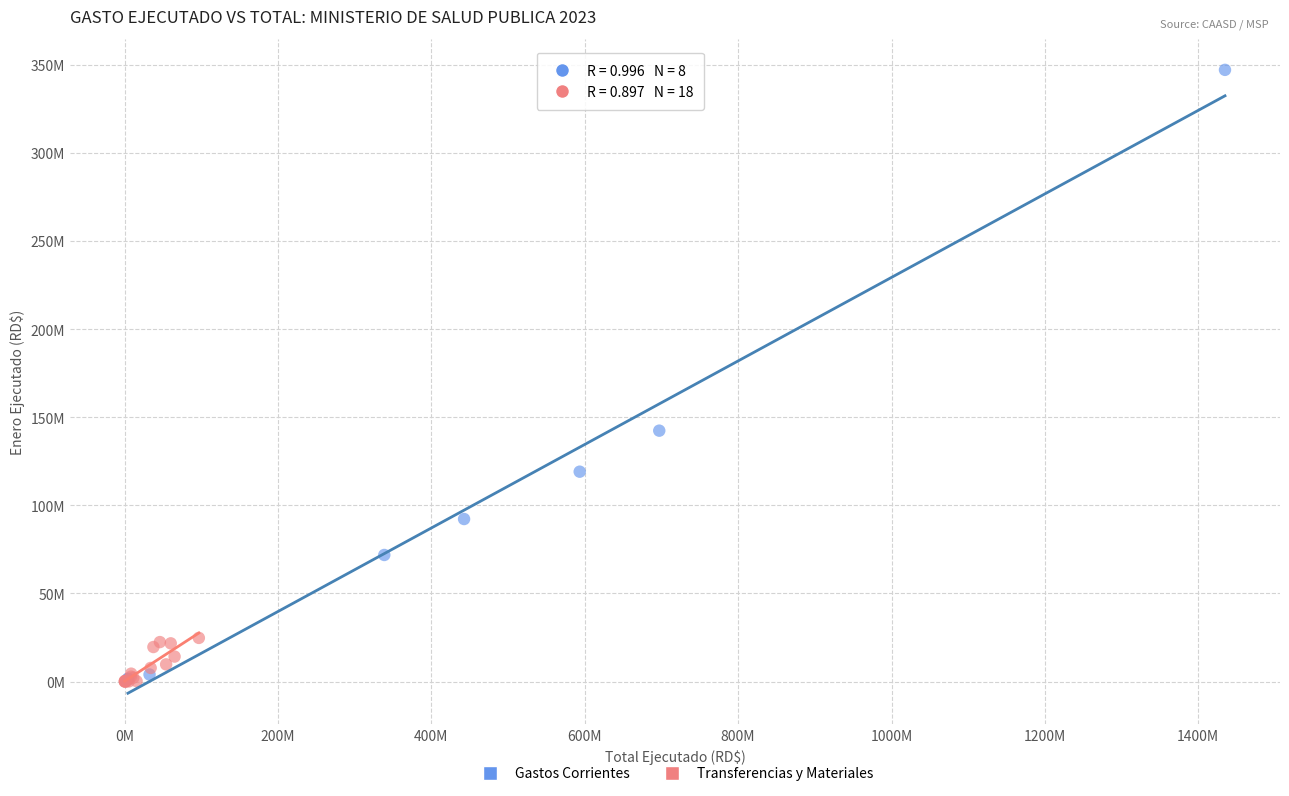

What are all the series names shown in the legend?

Gastos Corrientes, Transferencias y Materiales